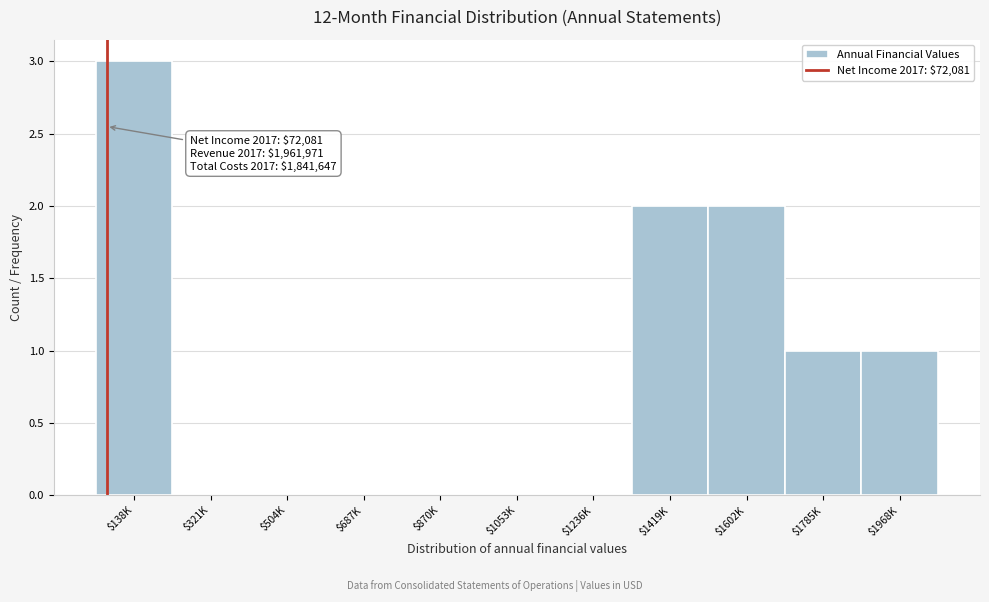

What is the sum of all values?

9